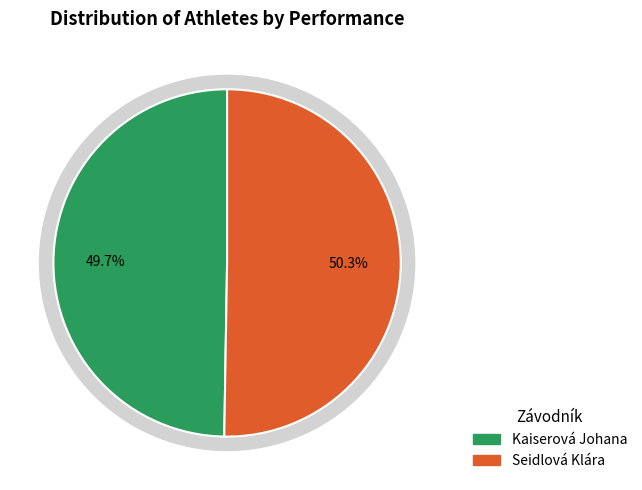

Combined, do Kaiserová Johana and Seidlová Klára account for over 50%?

Yes